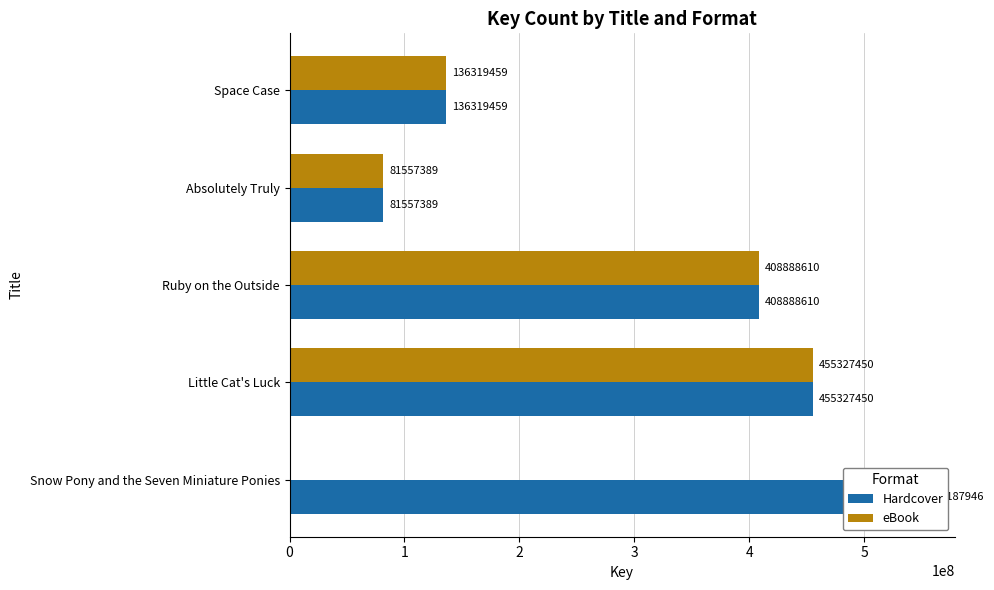

Is it true that eBook equals 455327450 at Little Cat's Luck?

True